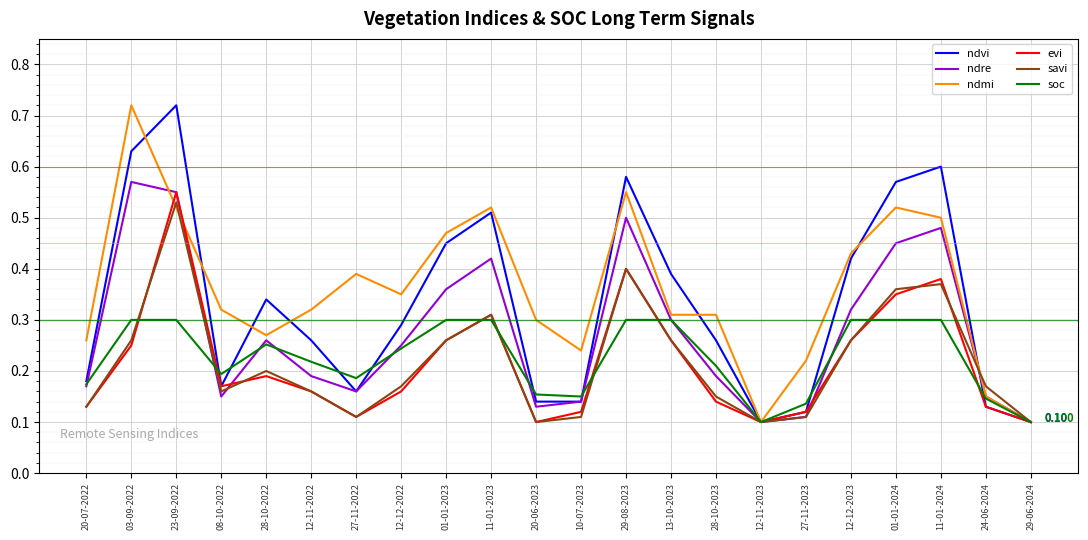

Between 08-10-2022 and 29-08-2023, which series saw the biggest shift?

ndvi